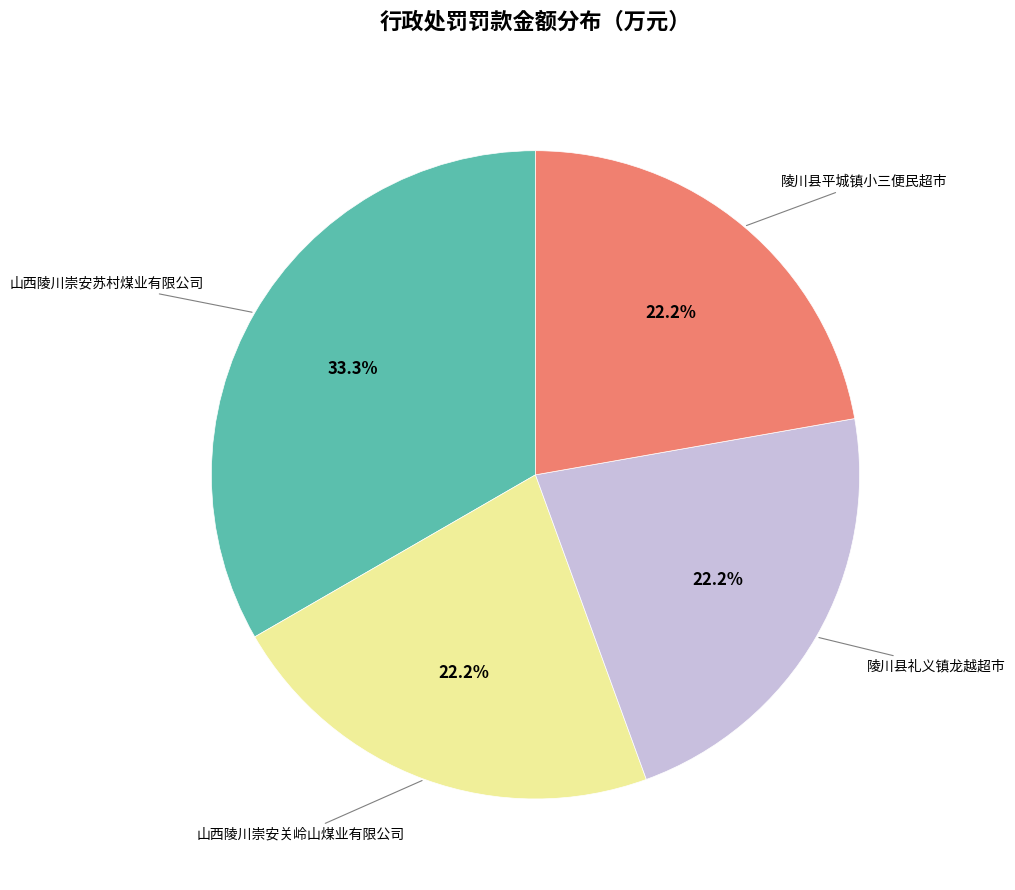

Count the number of slices in the pie.

4